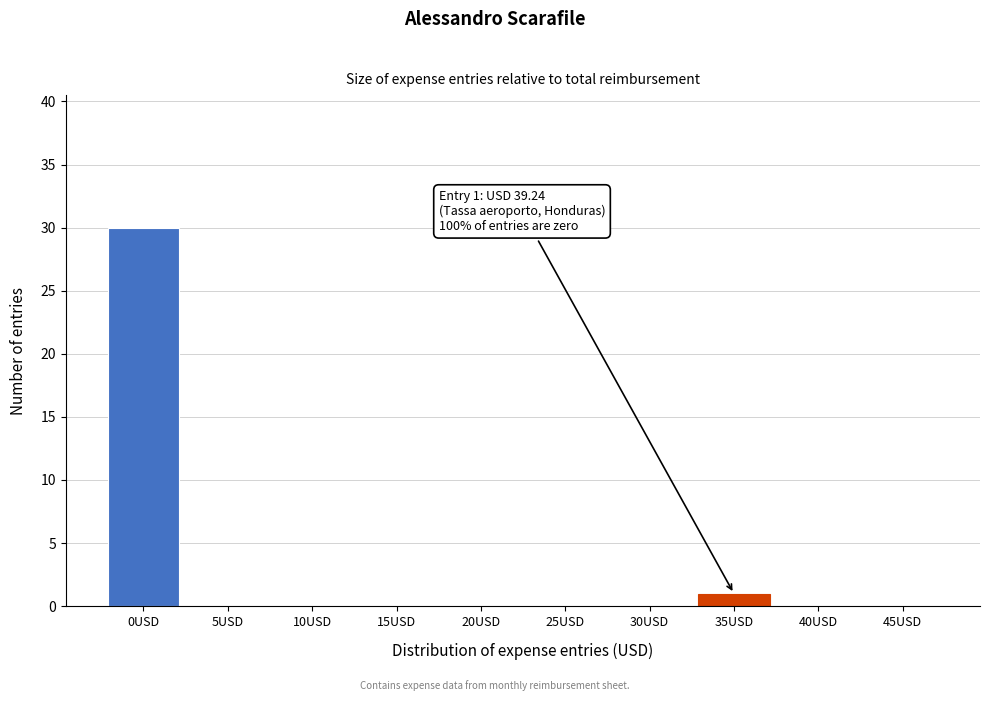

Reading right to left, list all the values displayed in this chart.

45USD=0	40USD=0	35USD=1	30USD=0	25USD=0	20USD=0	15USD=0	10USD=0	5USD=0	0USD=30